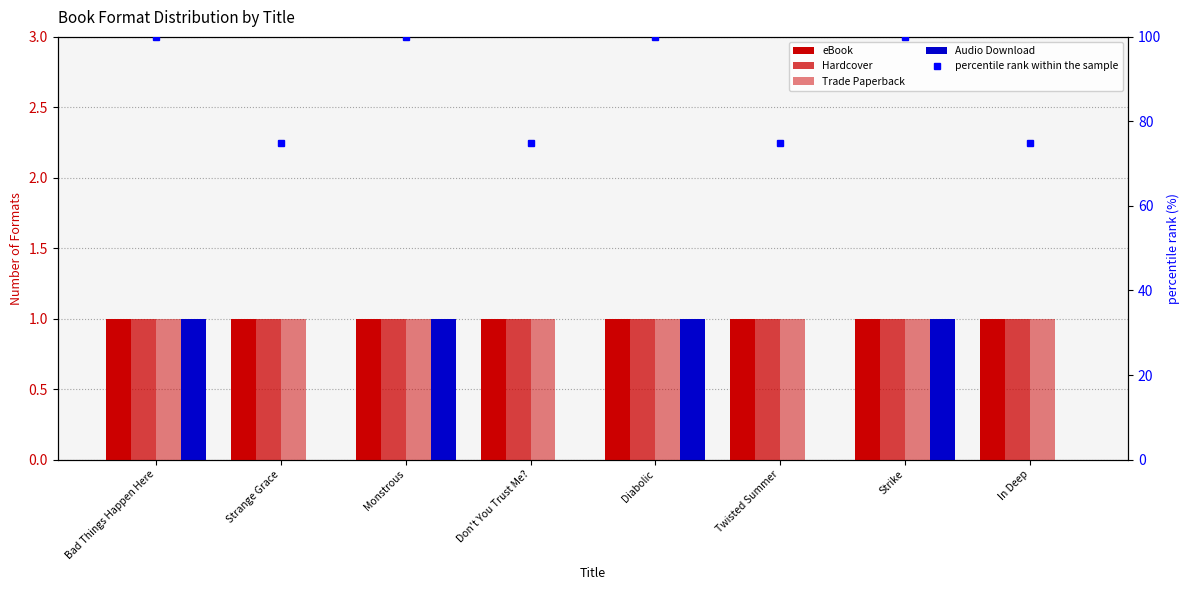

Is the value of Trade Paperback at Diabolic greater than the value of eBook at Don't You Trust Me??

No